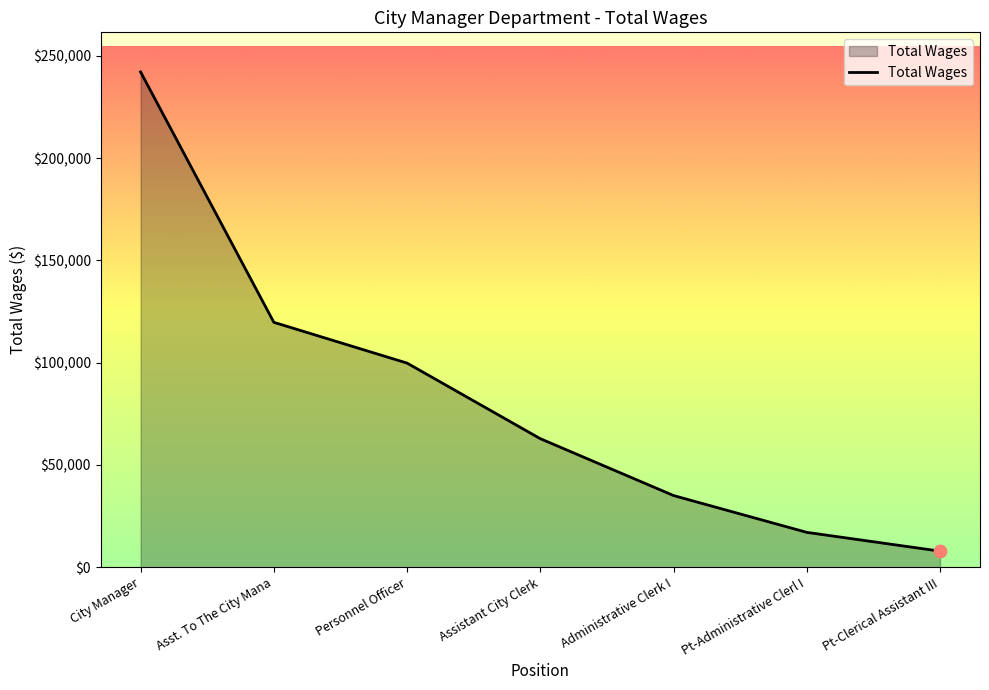

What is the change in value from Assistant City Clerk to Administrative Clerk I?

-27794